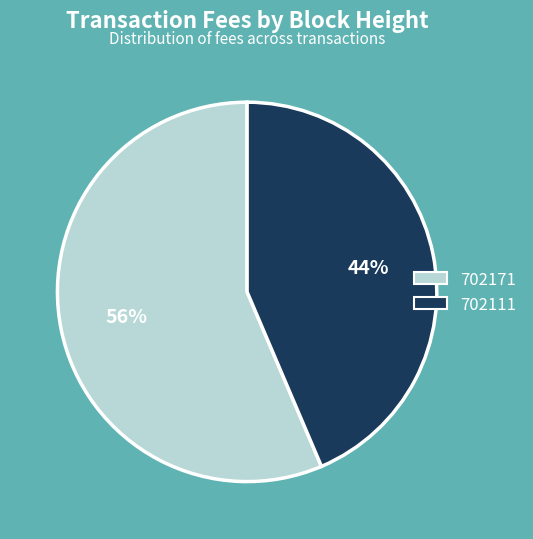

Does 702111 represent more than half of the total?

No